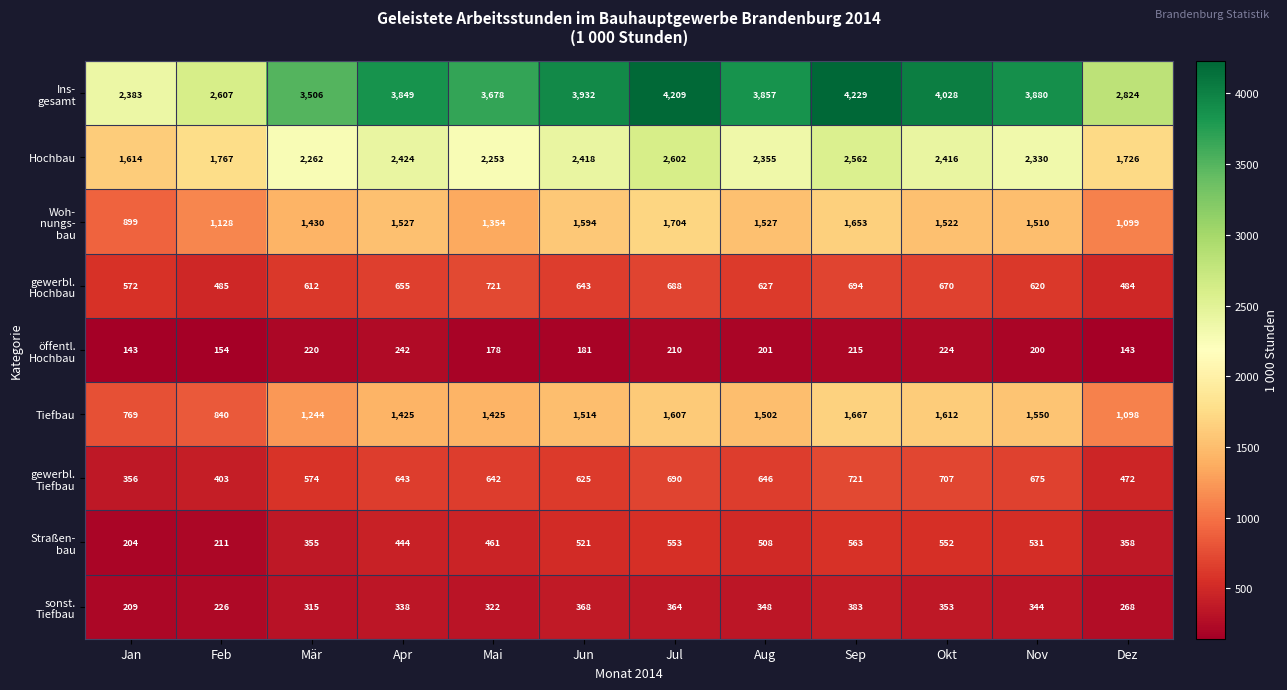

At which label is Hochbau closest to 2108?

Mai